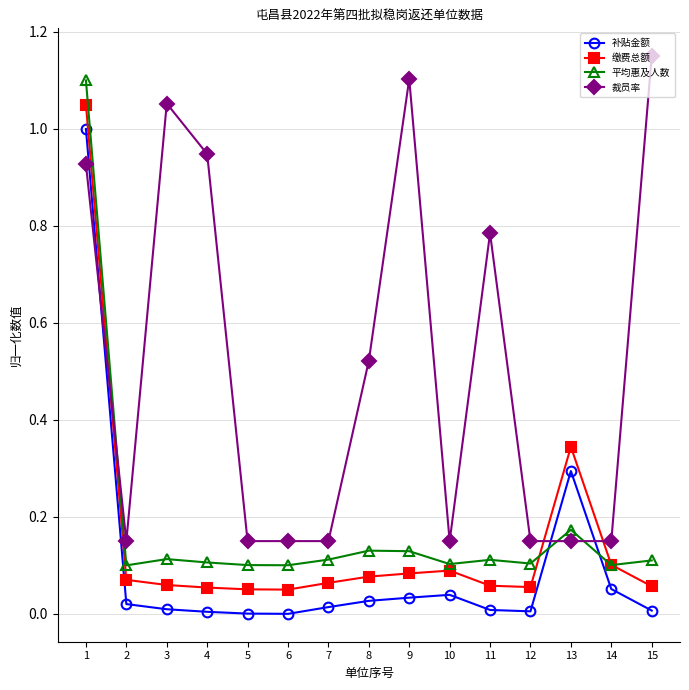

Between 14 and 15, which series saw the biggest shift?

裁员率